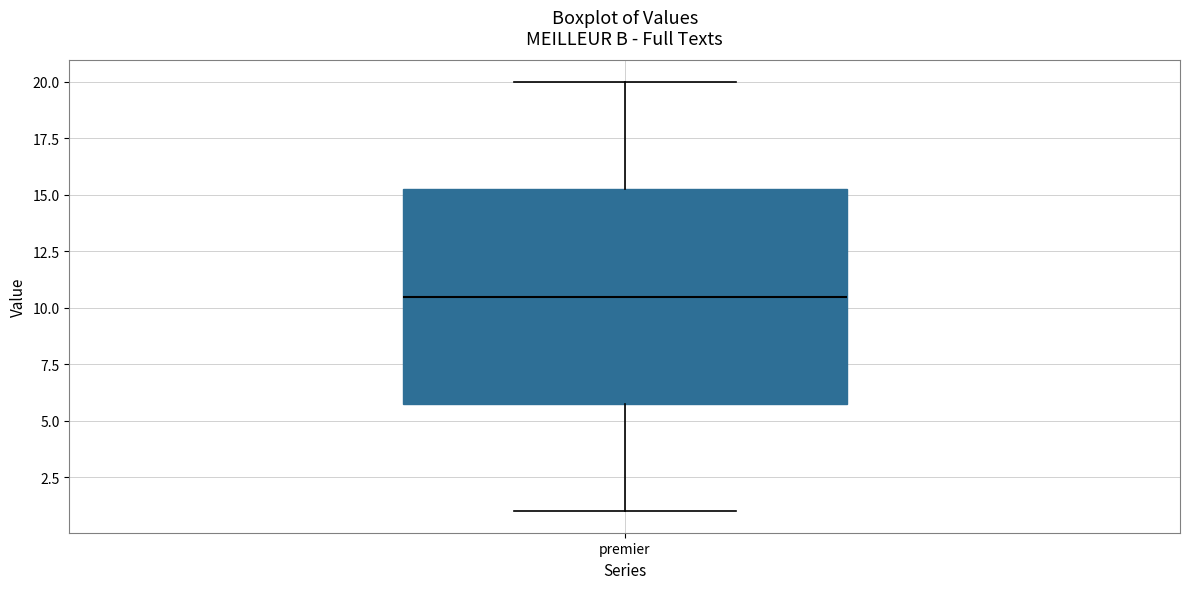

Where is the lower edge of the box for premier on the y-axis? The values are not printed on the chart, so give them approximately, as read against the axis.

6.0